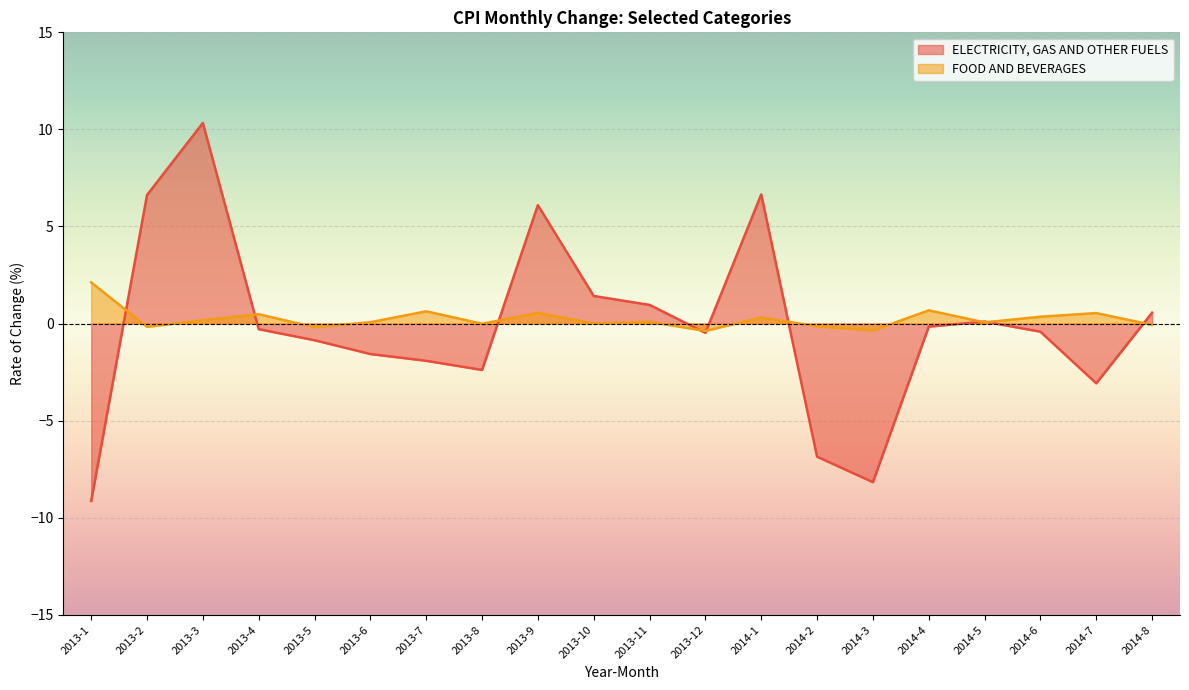

What is the lowest value of the ELECTRICITY, GAS AND OTHER FUELS series?

-9.1